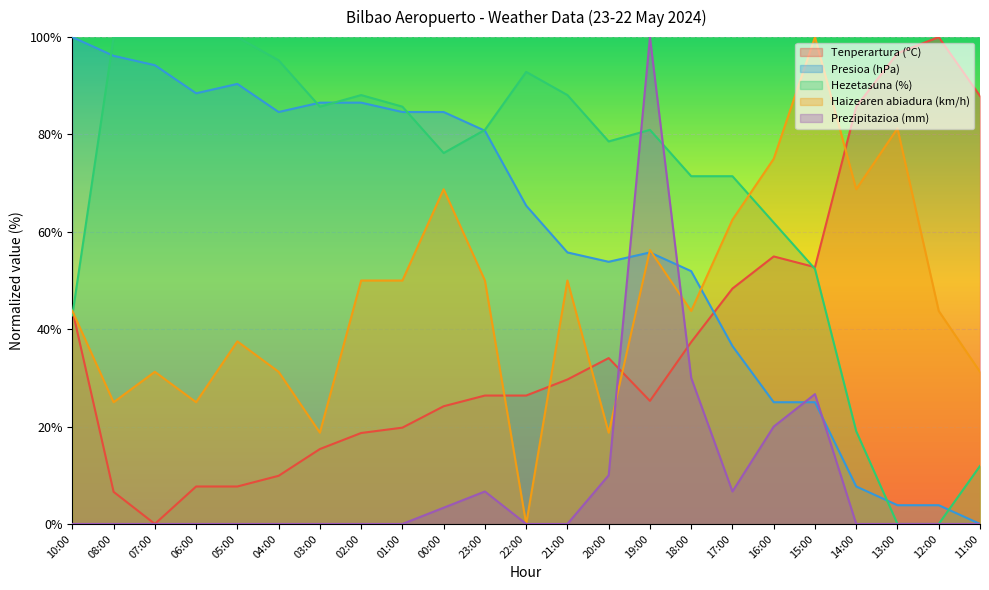

At 13:00, list the series in order from largest to smallest.

Tenperartura (ºC), Haizearen abiadura (km/h), Presioa (hPa), Hezetasuna (%), Prezipitazioa (mm)